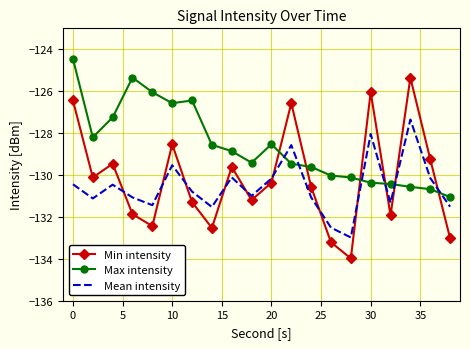

Which series has the largest total across all categories?

Max intensity